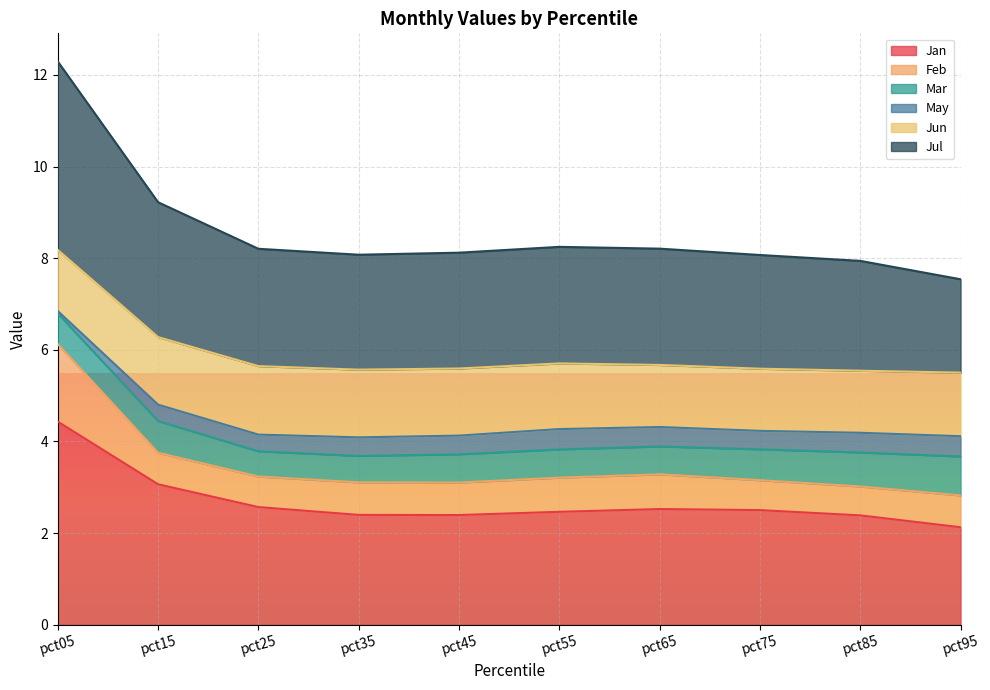

What is the total value across all series at pct85?

7.9